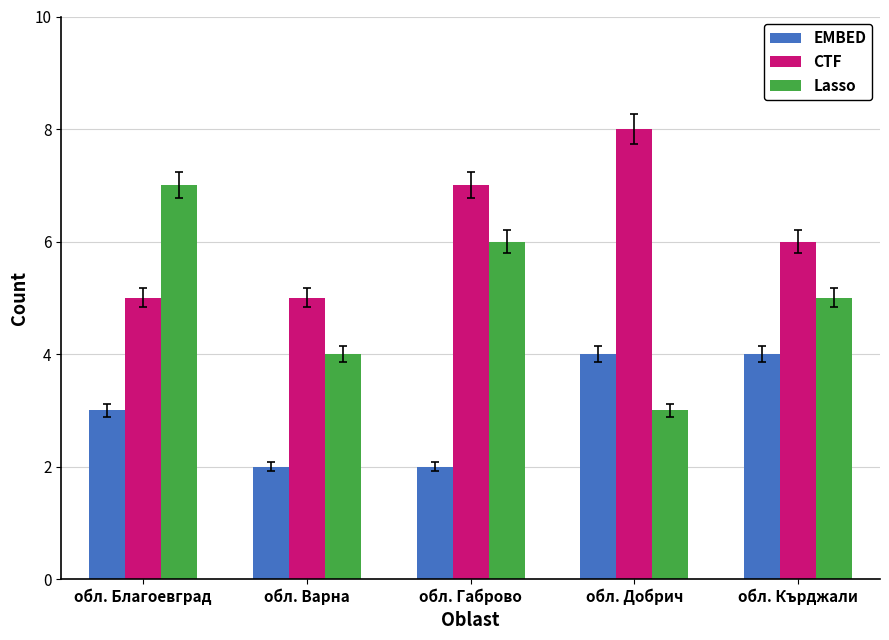

What is the sum of the EMBED values at обл. Кърджали and обл. Добрич?

8